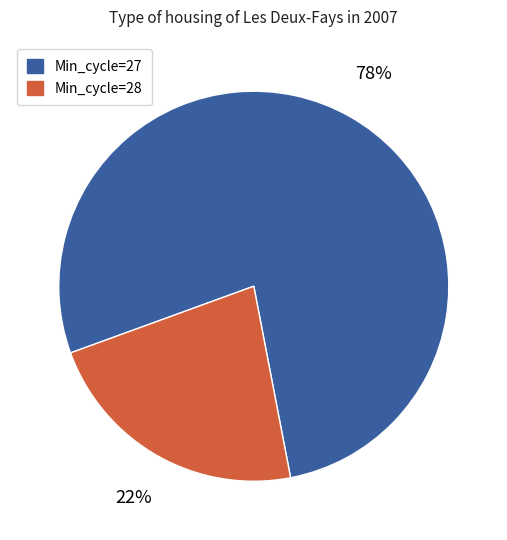

Count the number of slices in the pie.

2